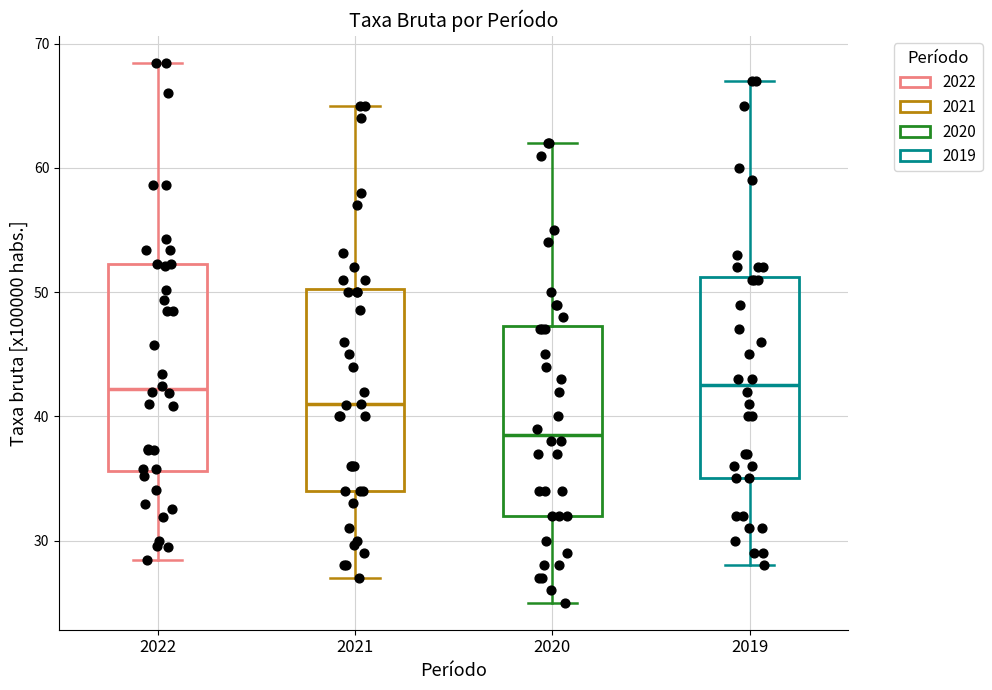

Reading left to right, read every box against the y-axis: the position of its median line, the range the box covers, and the ends of its whiskers. The values are not printed on the chart, so give them approximately, as read against the axis.

2022: median 42, box 36 to 52, whiskers 28 to 68
2021: median 41, box 34 to 50, whiskers 27 to 65
2020: median 39, box 32 to 47, whiskers 25 to 62
2019: median 43, box 35 to 51, whiskers 28 to 67